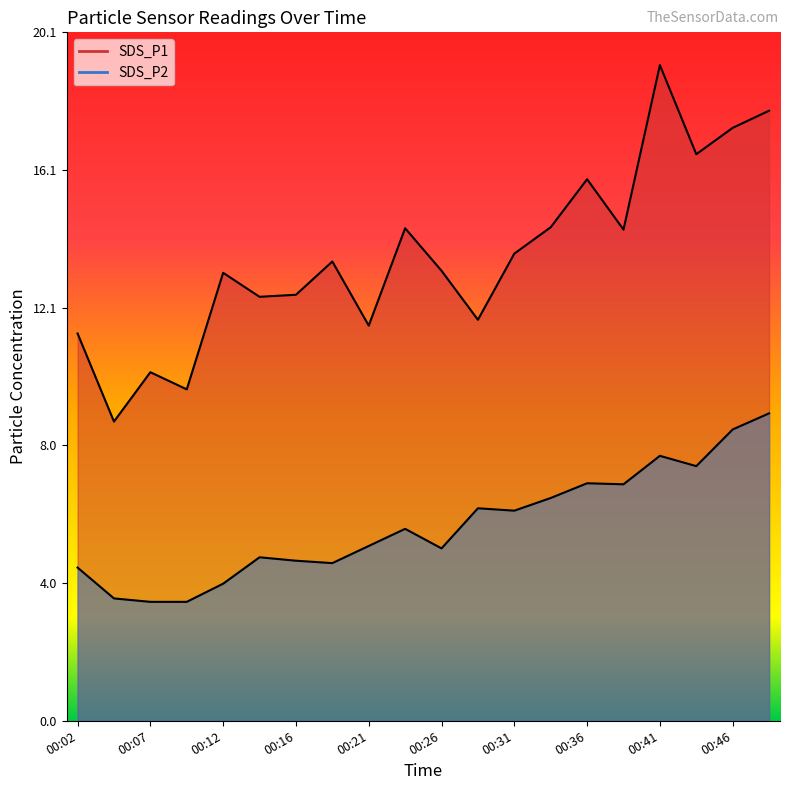

List the labels in order of SDS_P1 value, smallest first.

00:04, 00:09, 00:07, 00:02, 00:21, 00:29, 00:14, 00:16, 00:12, 00:26, 00:19, 00:31, 00:38, 00:24, 00:33, 00:36, 00:43, 00:46, 00:48, 00:41